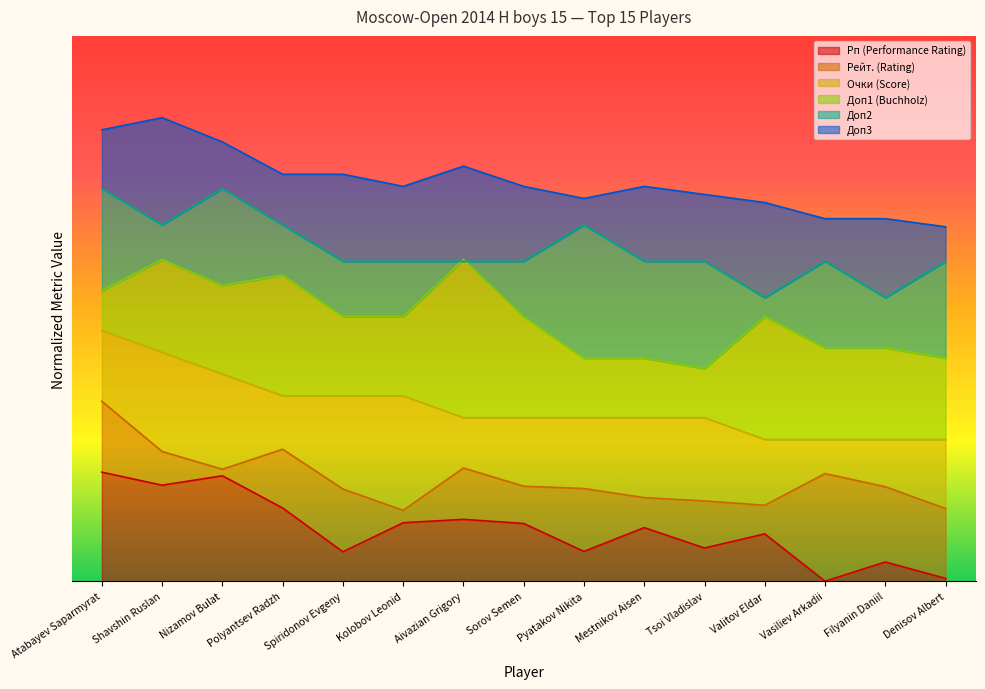

At how many categories does at least one series exceed 0?

15